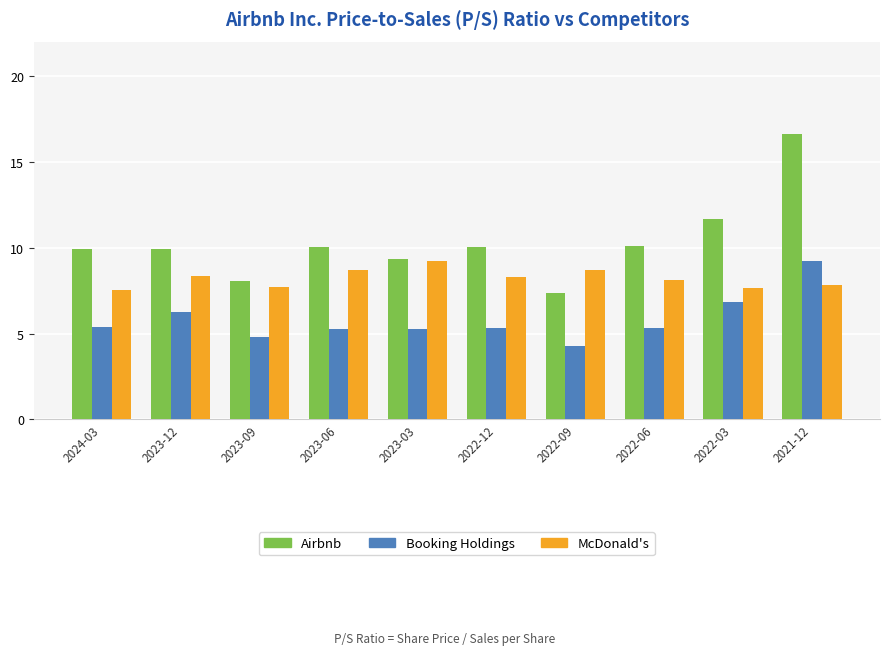

Which series has the largest total across all categories?

Airbnb